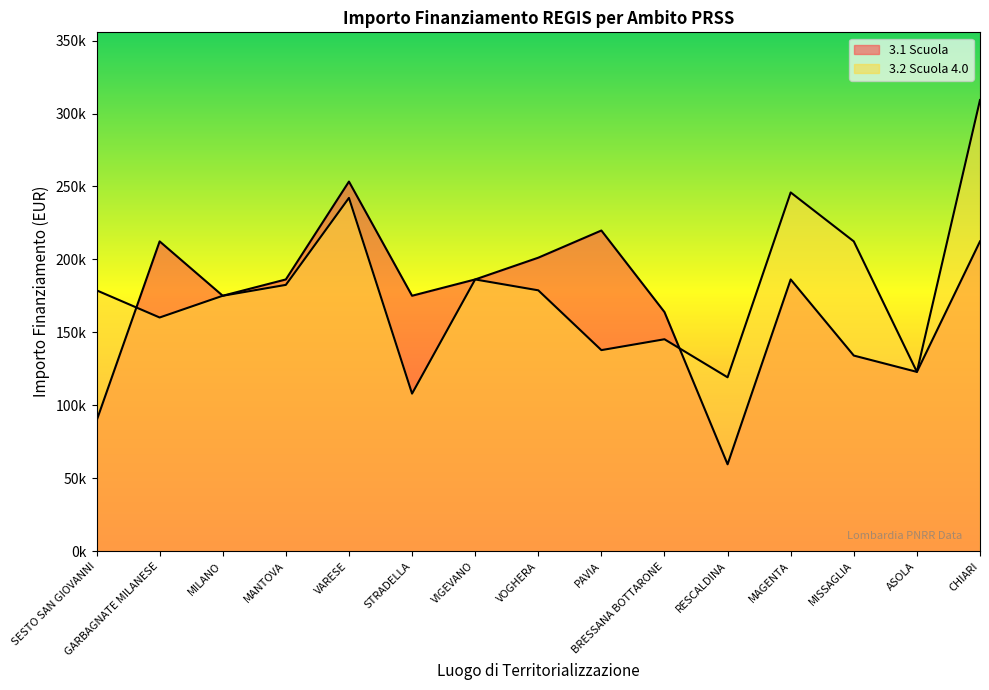

At ASOLA, list the series in order from largest to smallest.

3.1 Scuola, 3.2 Scuola 4.0